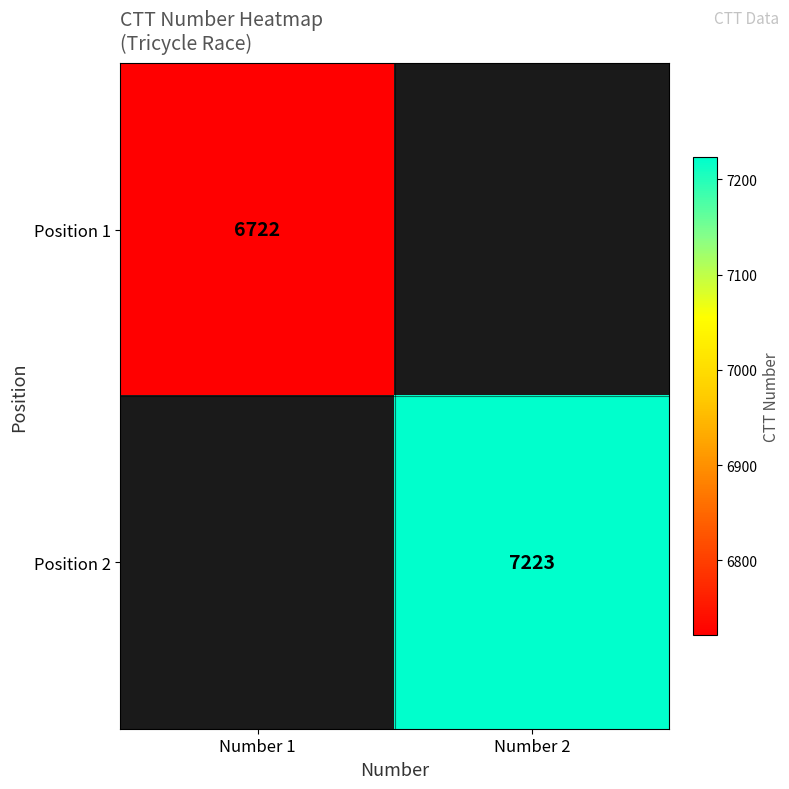

The value of Position 2 at Number 2 is 3810. True or false?

False